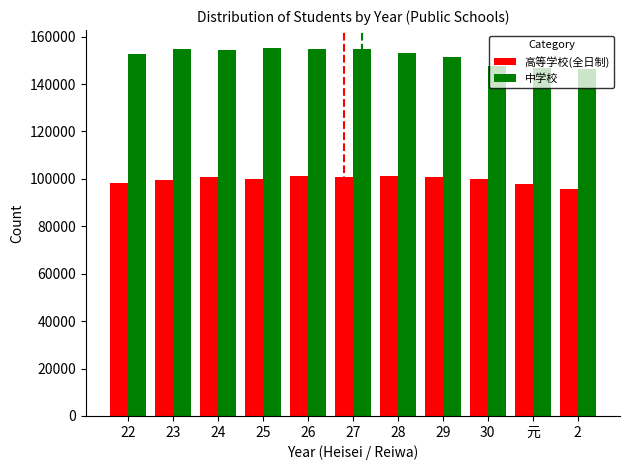

Read the 中学校 value at 2.

146183